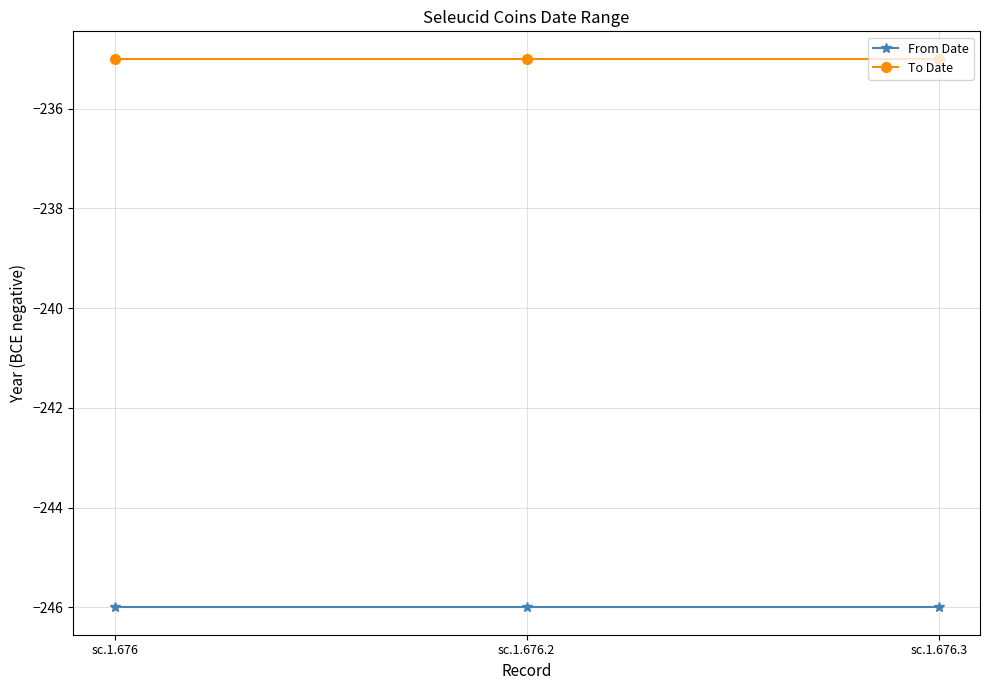

Reading left to right, list all the values displayed in this chart.

From Date: sc.1.676=-246	sc.1.676.2=-246	sc.1.676.3=-246
To Date: sc.1.676=-235	sc.1.676.2=-235	sc.1.676.3=-235